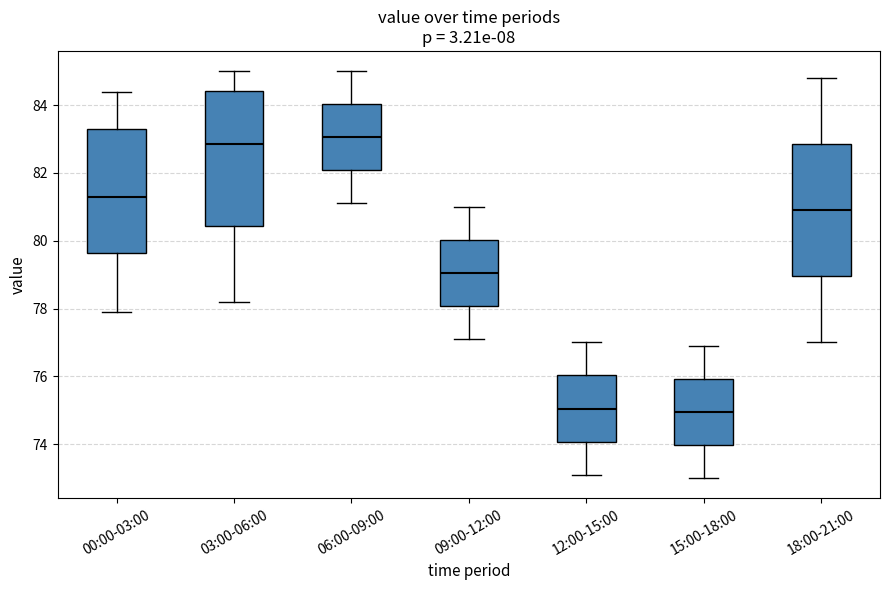

Reading left to right, transcribe this box plot: for each box, give where its median line is, the range the box spans, and where its two whiskers end, as read against the y-axis. The values are not printed on the chart, so give them approximately, as read against the axis.

00:00-03:00: median 81.4, box 79.6 to 83.4, whiskers 78.0 to 84.4
03:00-06:00: median 82.8, box 80.4 to 84.4, whiskers 78.2 to 85.0
06:00-09:00: median 83.0, box 82.0 to 84.0, whiskers 81.2 to 85.0
09:00-12:00: median 79.0, box 78.0 to 80.0, whiskers 77.2 to 81.0
12:00-15:00: median 75.0, box 74.0 to 76.0, whiskers 73.2 to 77.0
15:00-18:00: median 75.0, box 74.0 to 76.0, whiskers 73.0 to 77.0
18:00-21:00: median 81.0, box 79.0 to 82.8, whiskers 77.0 to 84.8